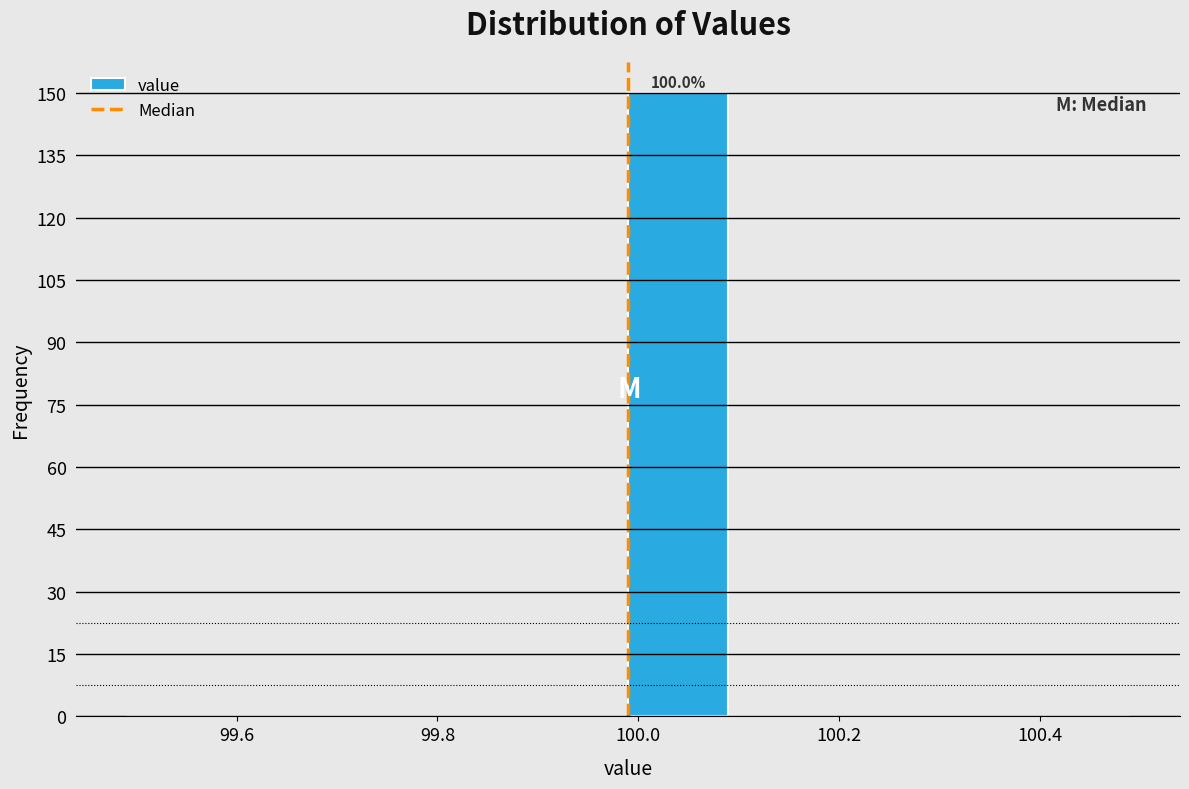

Which range on the x-axis has the tallest bar?

99.99 to 100.09